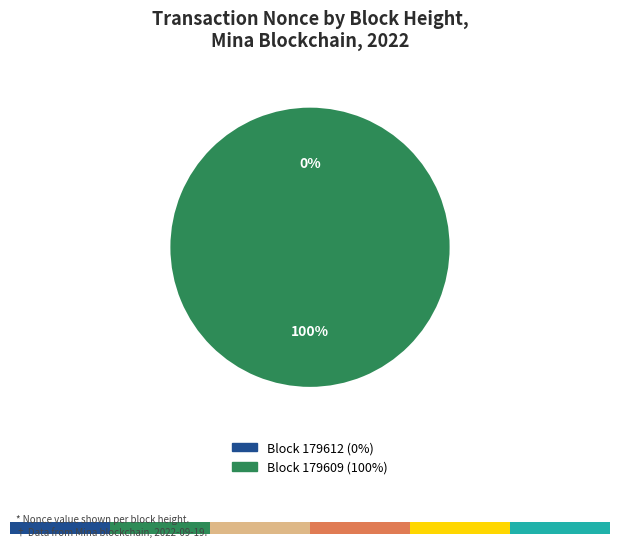

Which has a higher value, 179609 or 179612?

179609